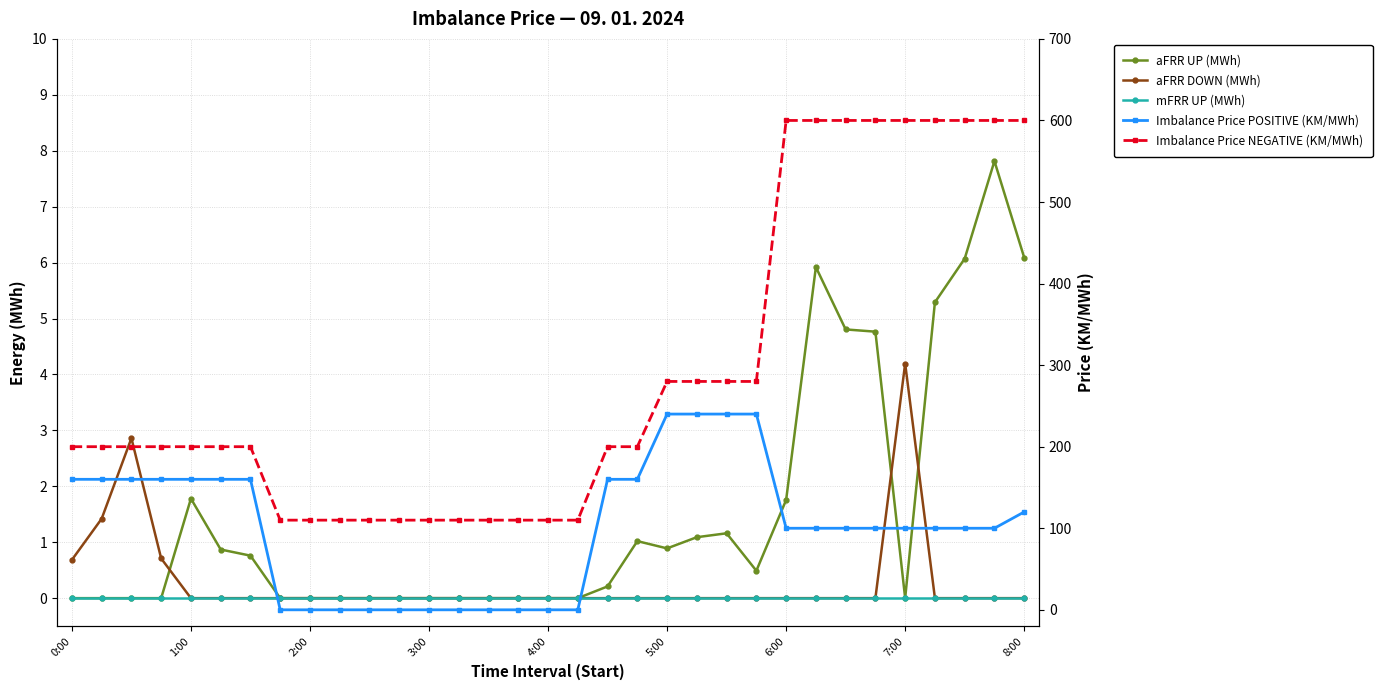

How many values in Imbalance Price POSITIVE (KM/MWh) are above zero?

22